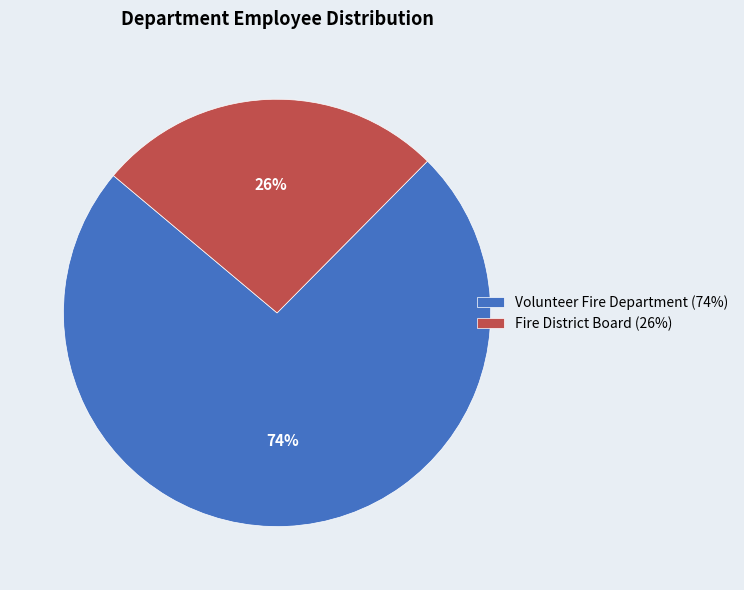

How many slices are in this pie chart?

2